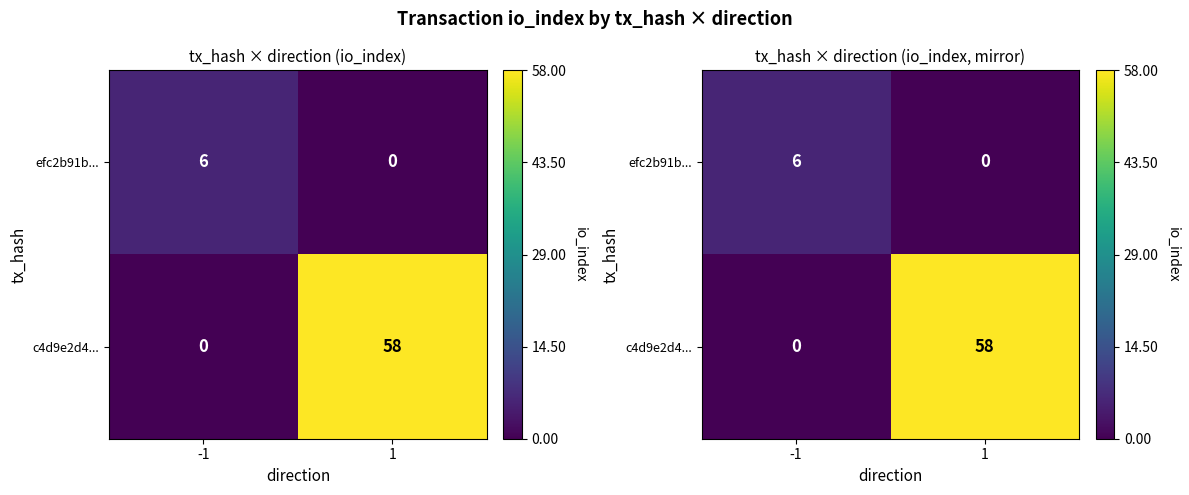

Count the number of data series in this chart.

2